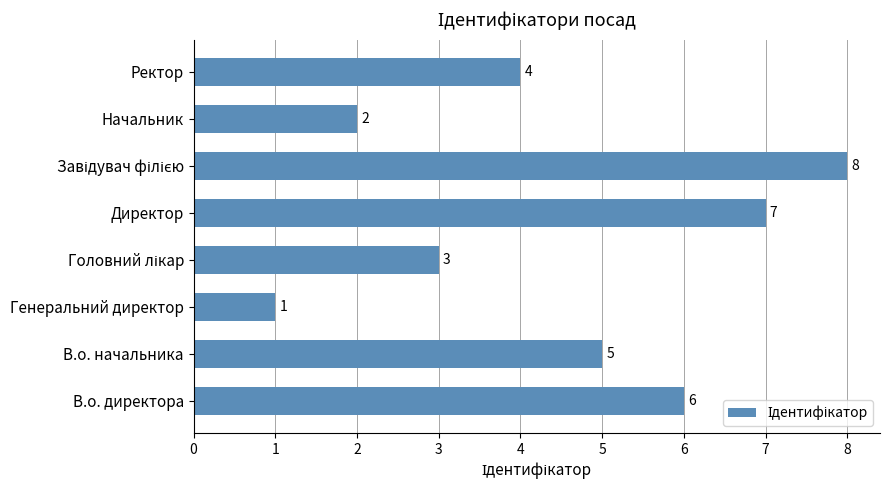

What is the sum of all values?

36